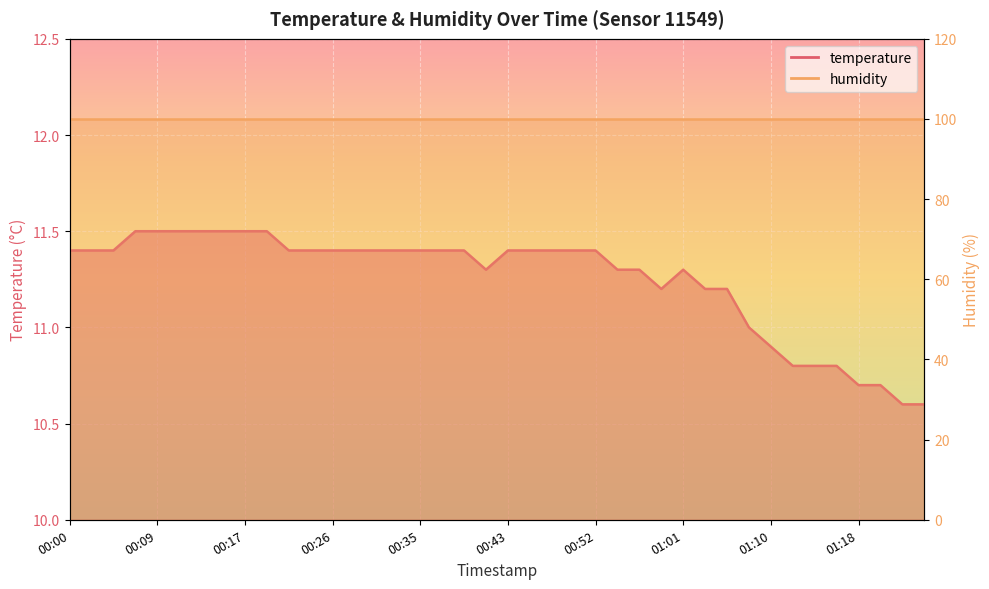

Reading left to right, transcribe all the data shown in this chart.

11.4	11.4	11.4	11.5	11.5	11.5	11.5	11.5	11.5	11.5	11.4	11.4	11.4	11.4	11.4	11.4	11.4	11.4	11.4	11.3	11.4	11.4	11.4	11.4	11.4	11.3	11.3	11.2	11.3	11.2	11.2	11.0	10.9	10.8	10.8	10.8	10.7	10.7	10.6	10.6